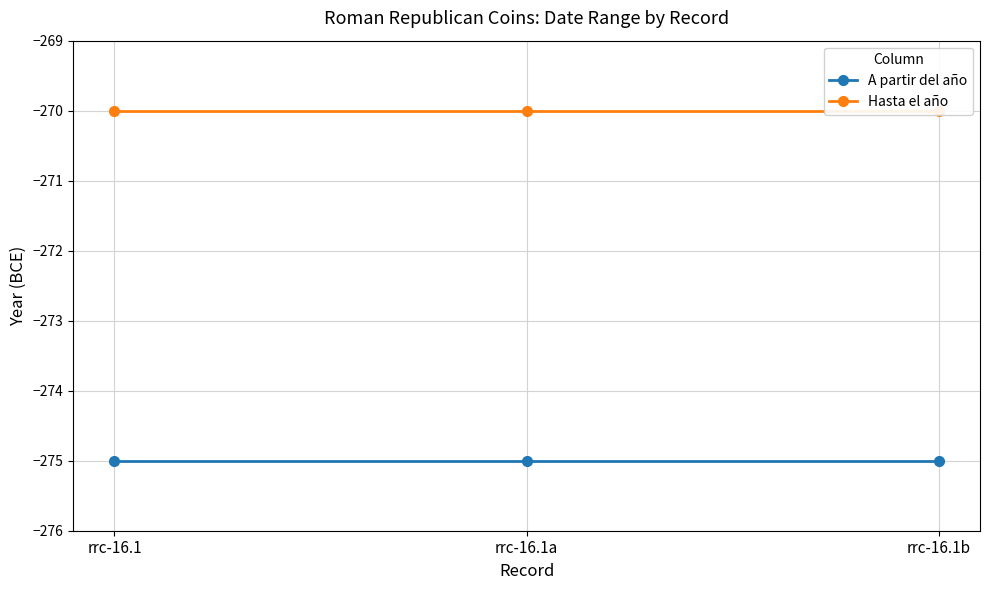

Reading right to left, list all the values displayed in this chart.

A partir del año: -275	-275	-275
Hasta el año: -270	-270	-270